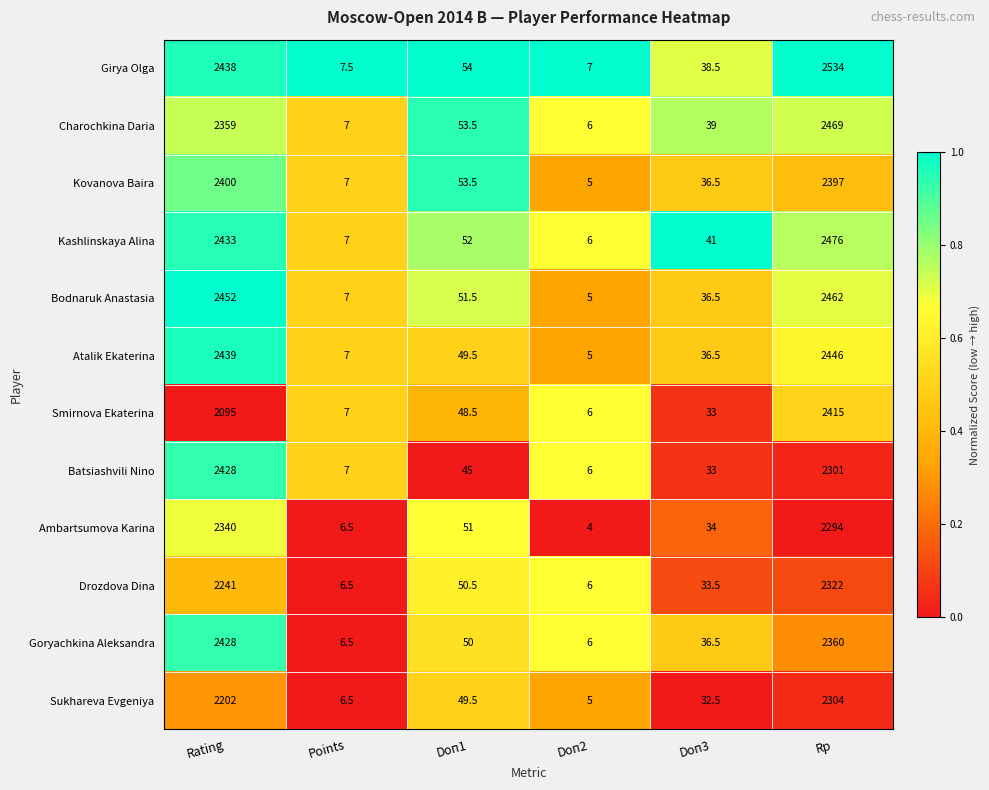

What is the sum of all Charochkina Daria values?

4933.5